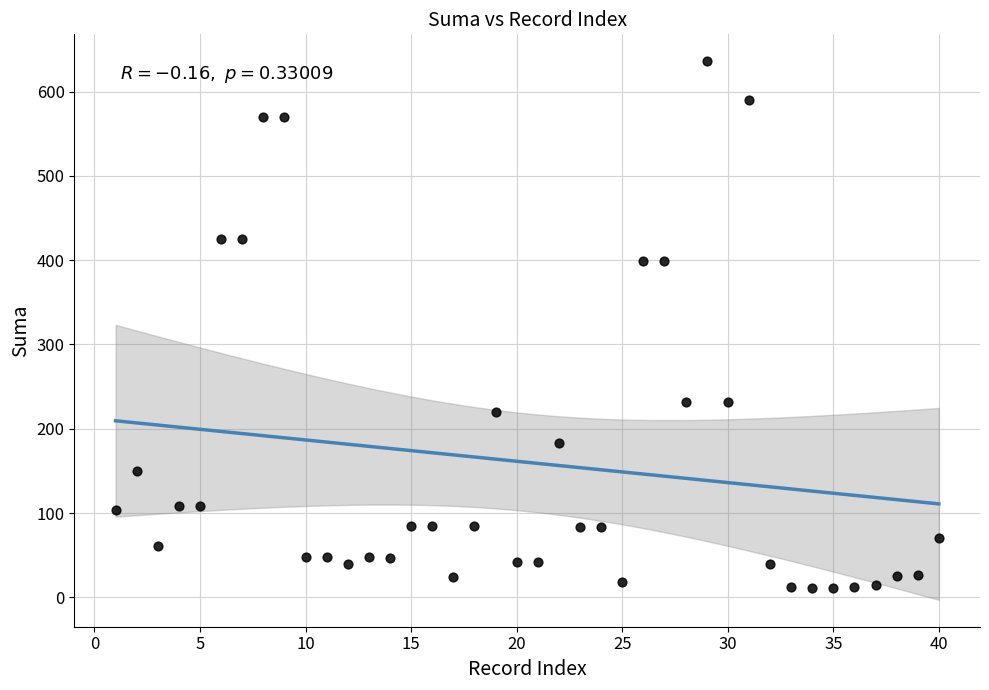

What is the range of X values (max minus min)?

39.0